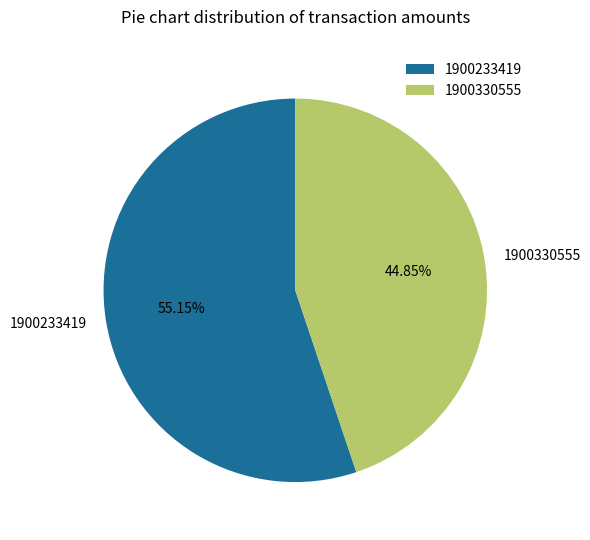

Which category accounts for the majority?

1900233419